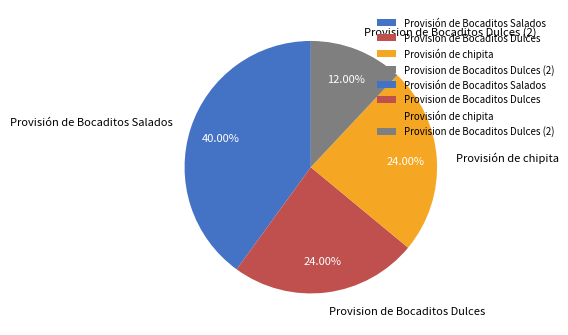

What is the ratio of the value at Provisión de chipita to the value at Provision de Bocaditos Dulces (2)?

2.0